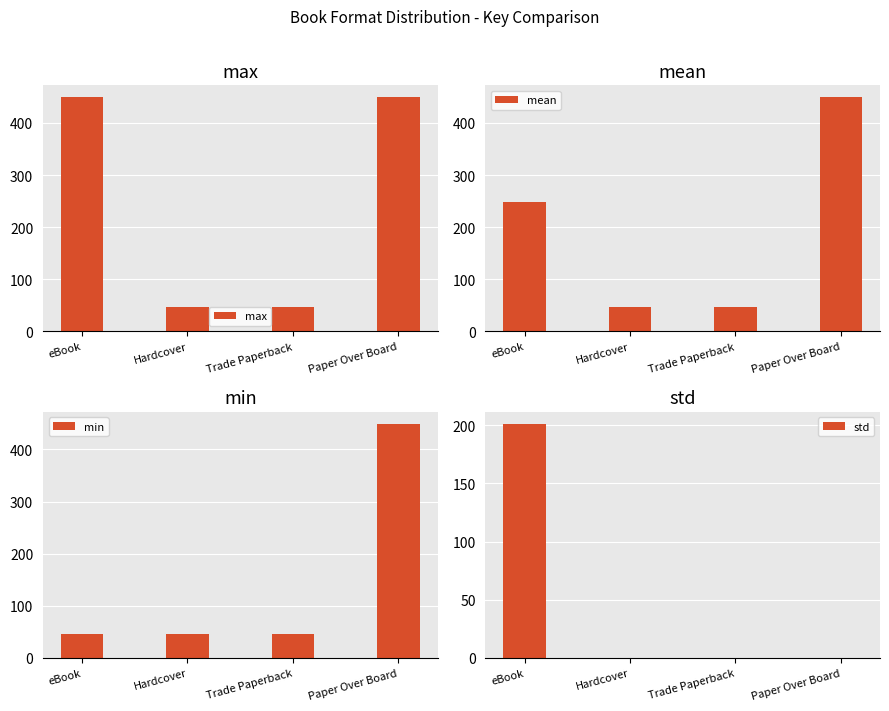

What is the maximum value for max?

449.6